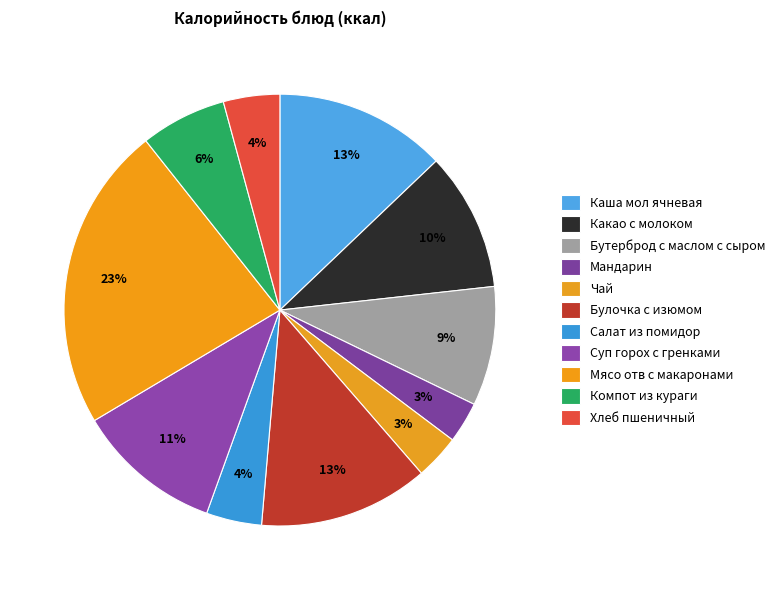

How many slices are in this pie chart?

11